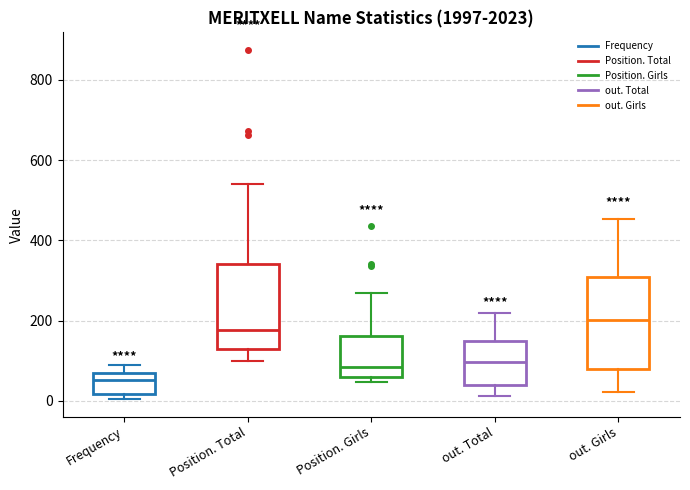

Reading left to right, read every box against the y-axis: the position of its median line, the range the box covers, and the ends of its whiskers. The values are not printed on the chart, so give them approximately, as read against the axis.

Frequency: median 60 (just below the box's upper edge), box 20 to 60, whiskers 0 to 80
Position. Total: median 180, box 140 to 340, whiskers 100 to 540
Position. Girls: median 80, box 60 to 160, whiskers 40 to 280
out. Total: median 100, box 40 to 160, whiskers 20 to 220
out. Girls: median 200, box 80 to 300, whiskers 20 to 460